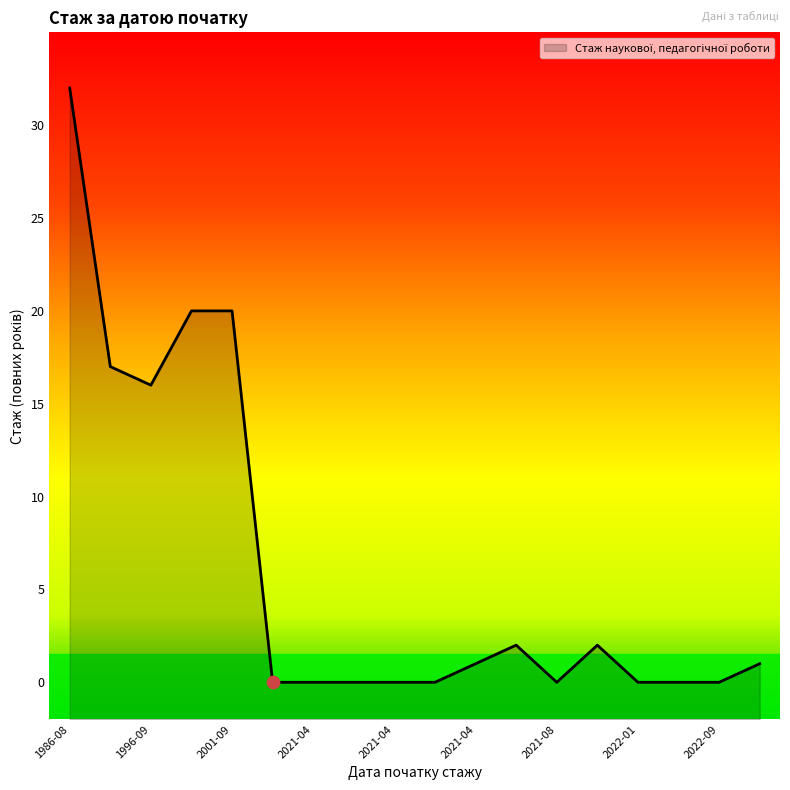

Which has a higher value, 2021-04-02 or 1992-08-11?

1992-08-11